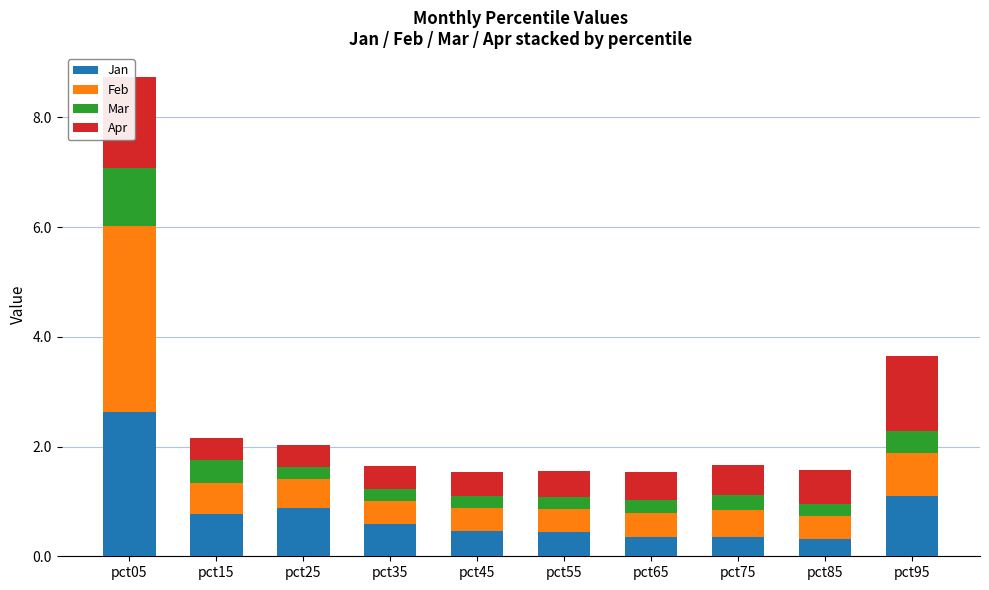

True or false: Apr has a value of 1.6 at pct05.

True